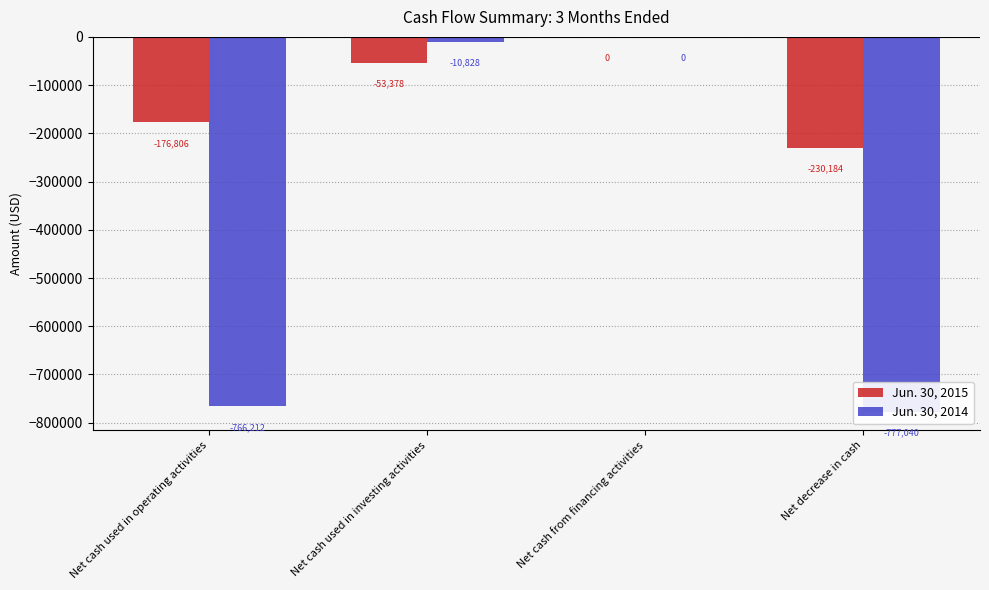

At which label is Jun. 30, 2014 closest to -388520?

Net cash used in operating activities